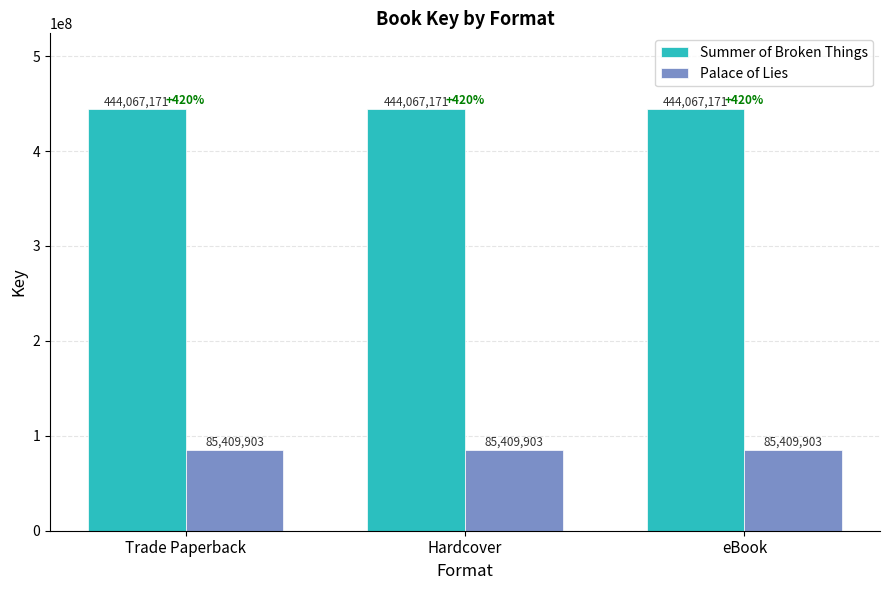

Reading left to right, list all the values displayed in this chart.

Summer of Broken Things: Trade Paperback=444067171	Hardcover=444067171	eBook=444067171
Palace of Lies: Trade Paperback=85409903	Hardcover=85409903	eBook=85409903